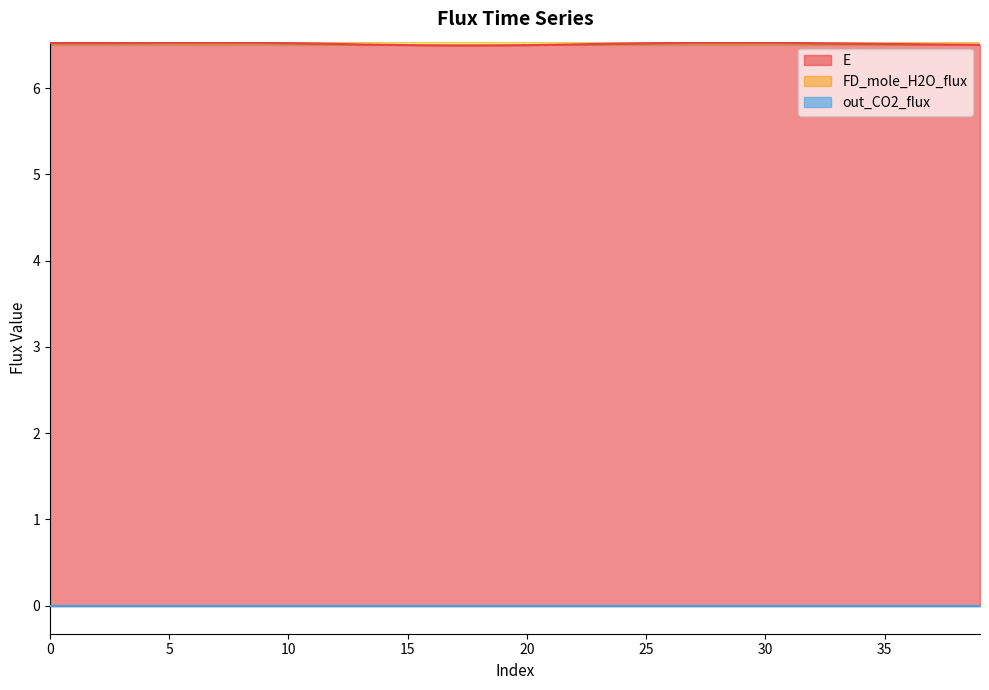

Reading left to right, what are all the values shown in this chart?

E: 6.5	6.5	6.5	6.5	6.5	6.5	6.5	6.5	6.5	6.5	6.5	6.5	6.5	6.5	6.5	6.5	6.5	6.5	6.5	6.5	6.5	6.5	6.5	6.5	6.5	6.5	6.5	6.5	6.5	6.5	6.5	6.5	6.5	6.5	6.5	6.5	6.5	6.5	6.5	6.5
FD_mole_H2O_flux: 0.0	0.0	0.0	0.0	0.0	0.0	0.0	0.0	0.0	0.0	0.0	0.0	0.0	0.0	0.0	0.0	0.0	0.0	0.0	0.0	0.0	0.0	0.0	0.0	0.0	0.0	0.0	0.0	0.0	0.0	0.0	0.0	0.0	0.0	0.0	0.0	0.0	0.0	0.0	0.0
out_CO2_flux: 0.0	0.0	0.0	0.0	0.0	0.0	0.0	0.0	0.0	0.0	0.0	0.0	0.0	0.0	0.0	0.0	0.0	0.0	0.0	0.0	0.0	0.0	0.0	0.0	0.0	0.0	0.0	0.0	0.0	0.0	0.0	0.0	0.0	0.0	0.0	0.0	0.0	0.0	0.0	0.0